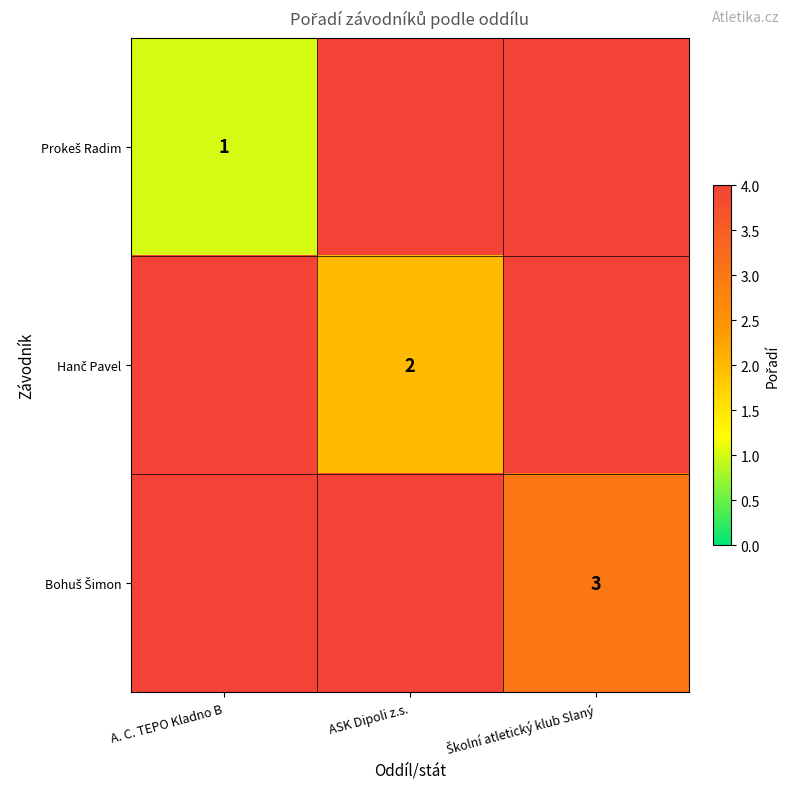

Between A. C. TEPO Kladno B and Školní atletický klub Slaný, which series saw the biggest shift?

Prokeš Radim